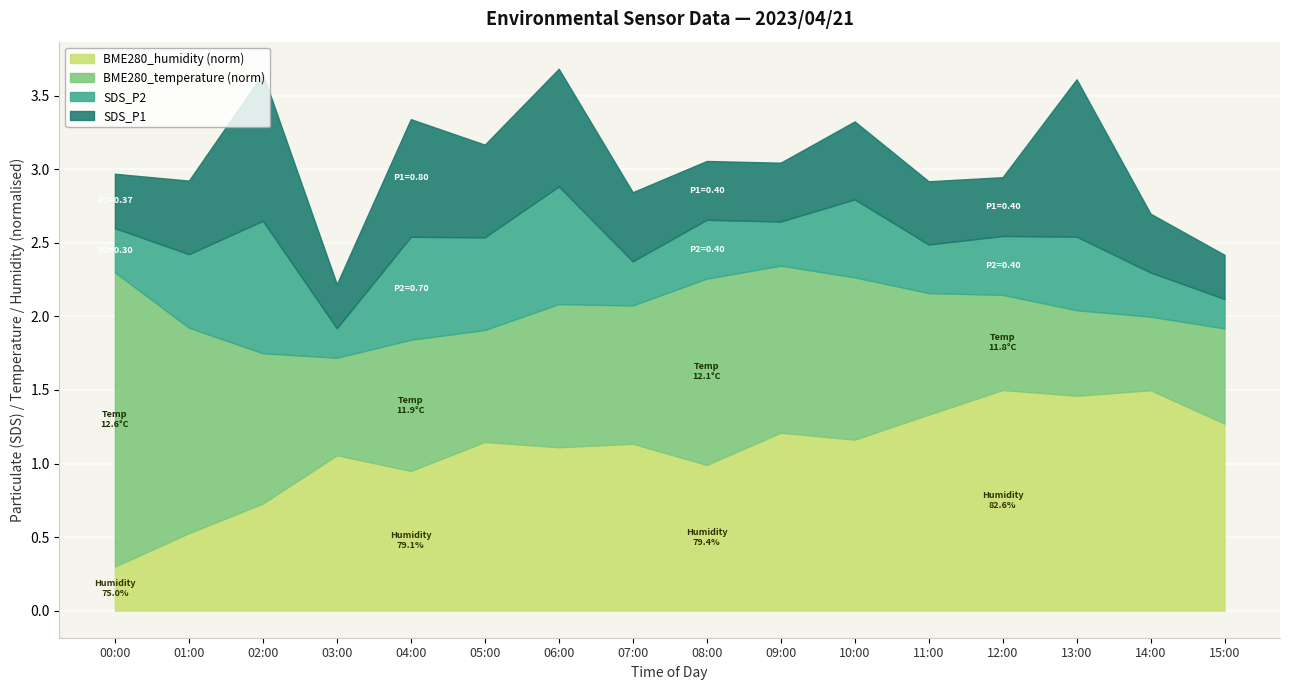

At which label does BME280_humidity (norm) reach its minimum?

00:00